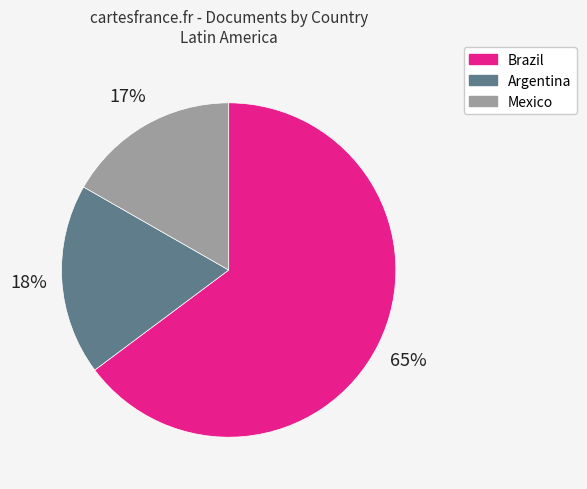

How many slices are in this pie chart?

3